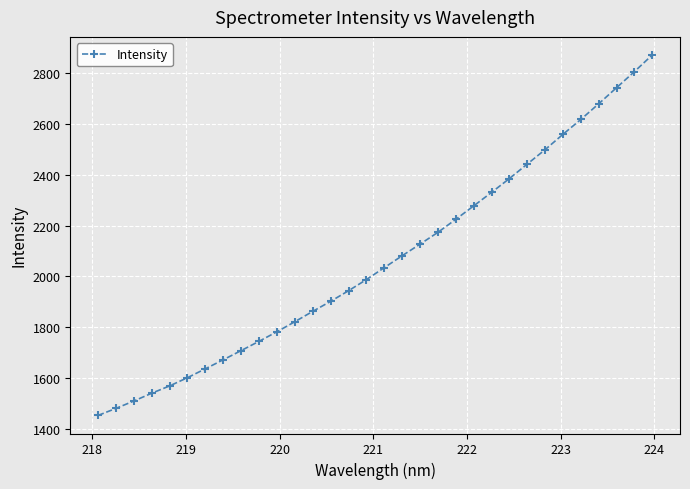

Reading left to right, transcribe all the data shown in this chart.

1451.8	1479.7	1508.8	1539.5	1568.2	1600.8	1635.8	1671.4	1707.6	1744.1	1781.8	1821.3	1862.1	1901.6	1943.3	1987.3	2034.3	2081.2	2126.9	2173.4	2224.7	2277.6	2330.8	2385.4	2442.5	2499.4	2559.8	2618.4	2680.1	2743.6	2806.8	2872.7